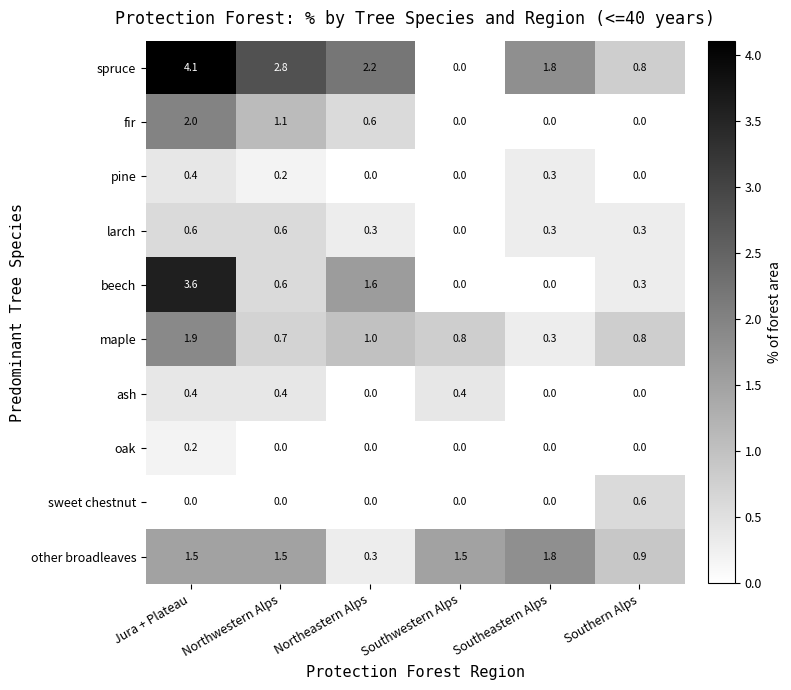

Which series has the largest total across all categories?

spruce